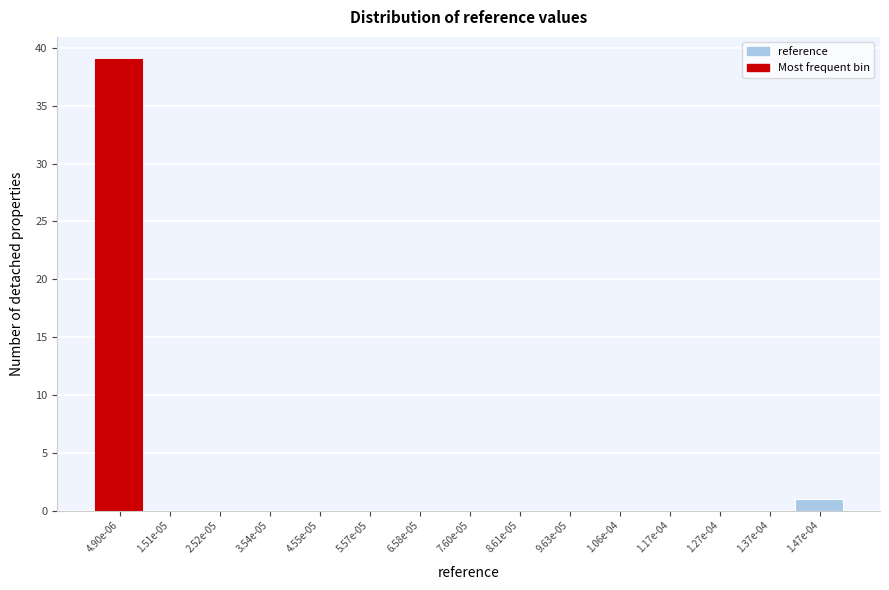

Reading right to left, transcribe all the data shown in this chart.

1.47e-04=1	1.37e-04=0	1.27e-04=0	1.17e-04=0	1.06e-04=0	9.63e-05=0	8.61e-05=0	7.60e-05=0	6.58e-05=0	5.57e-05=0	4.55e-05=0	3.54e-05=0	2.52e-05=0	1.51e-05=0	4.90e-06=39